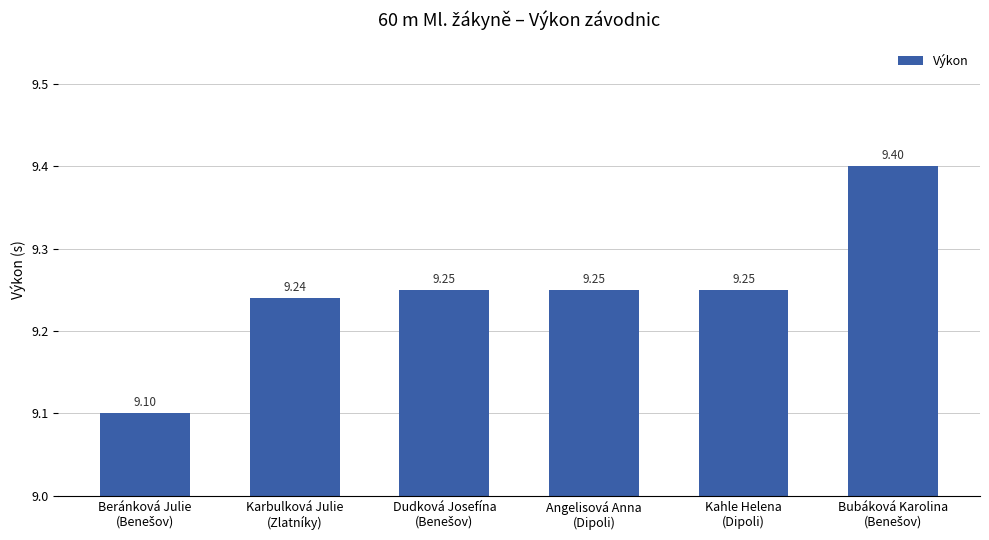

What is the difference between the maximum and minimum values?

0.3